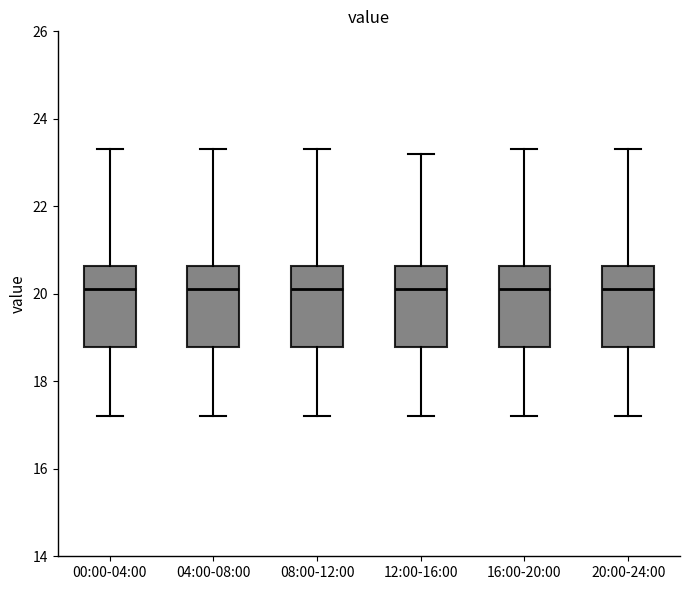

Reading left to right, read every box against the y-axis: the position of its median line, the range the box covers, and the ends of its whiskers. The values are not printed on the chart, so give them approximately, as read against the axis.

00:00-04:00: median 20.2, box 18.8 to 20.6, whiskers 17.2 to 23.4
04:00-08:00: median 20.2, box 18.8 to 20.6, whiskers 17.2 to 23.4
08:00-12:00: median 20.2, box 18.8 to 20.6, whiskers 17.2 to 23.4
12:00-16:00: median 20.2, box 18.8 to 20.6, whiskers 17.2 to 23.2
16:00-20:00: median 20.2, box 18.8 to 20.6, whiskers 17.2 to 23.4
20:00-24:00: median 20.2, box 18.8 to 20.6, whiskers 17.2 to 23.4